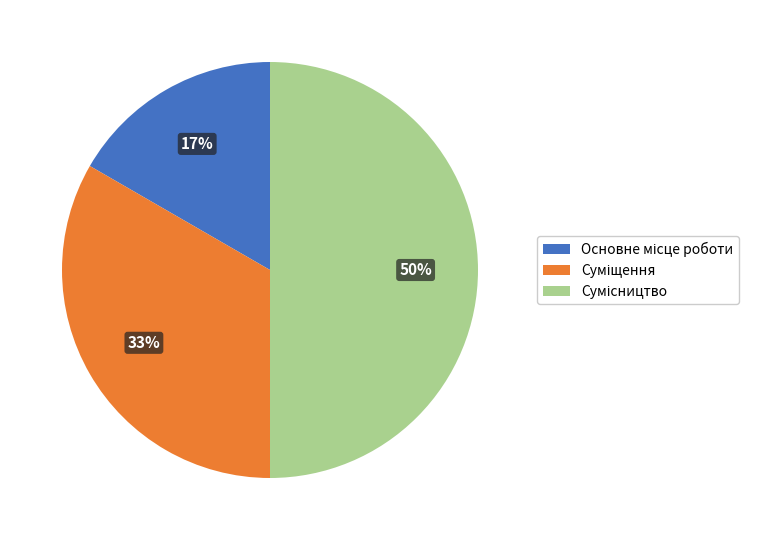

To the nearest percent, what is the difference between the largest and smallest slice percentages?

33%